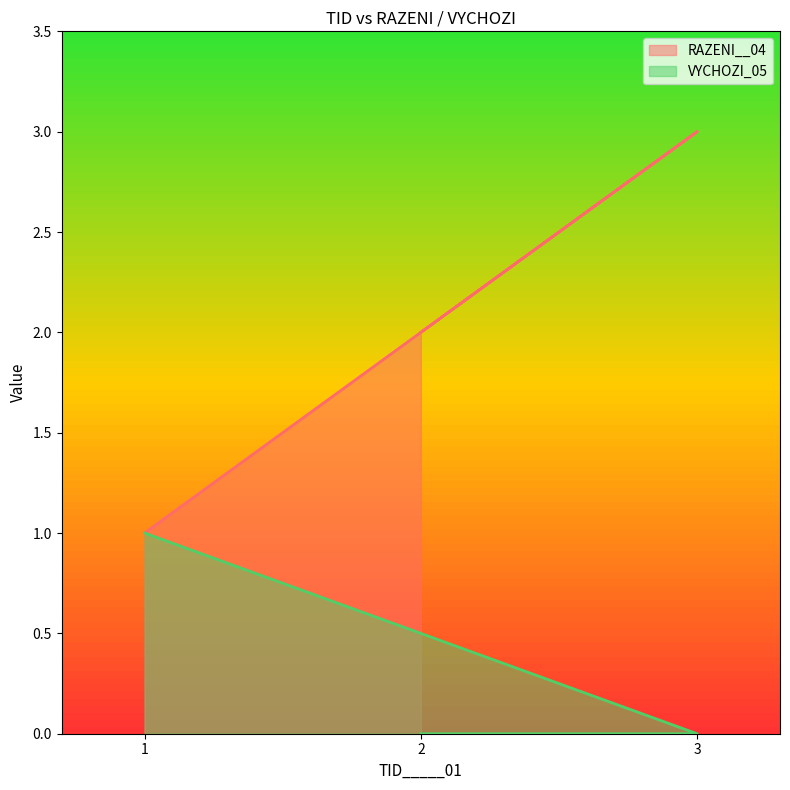

Which category has the lowest value in the RAZENI__04 series?

1